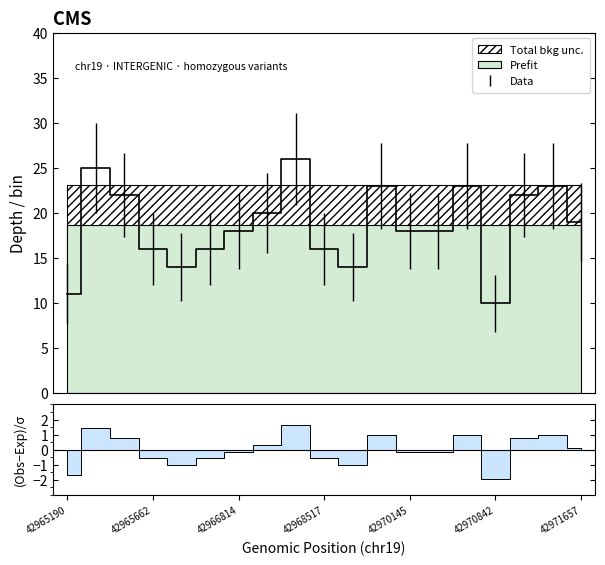

What is the value of the 2nd point from the left?

25